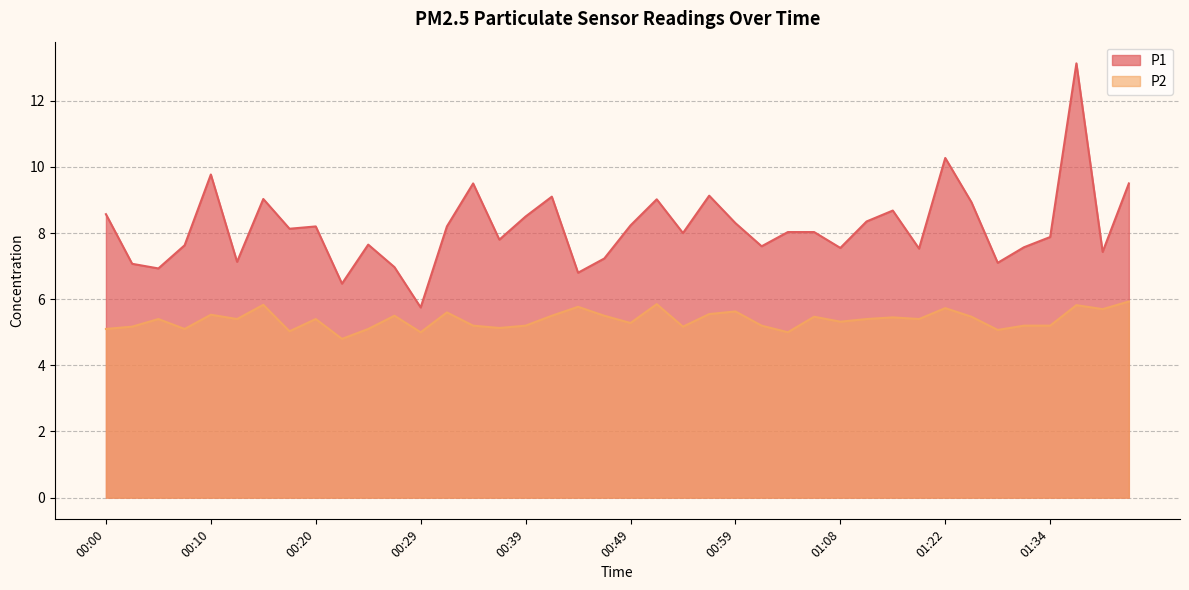

What are all the series names shown in the legend?

P1, P2